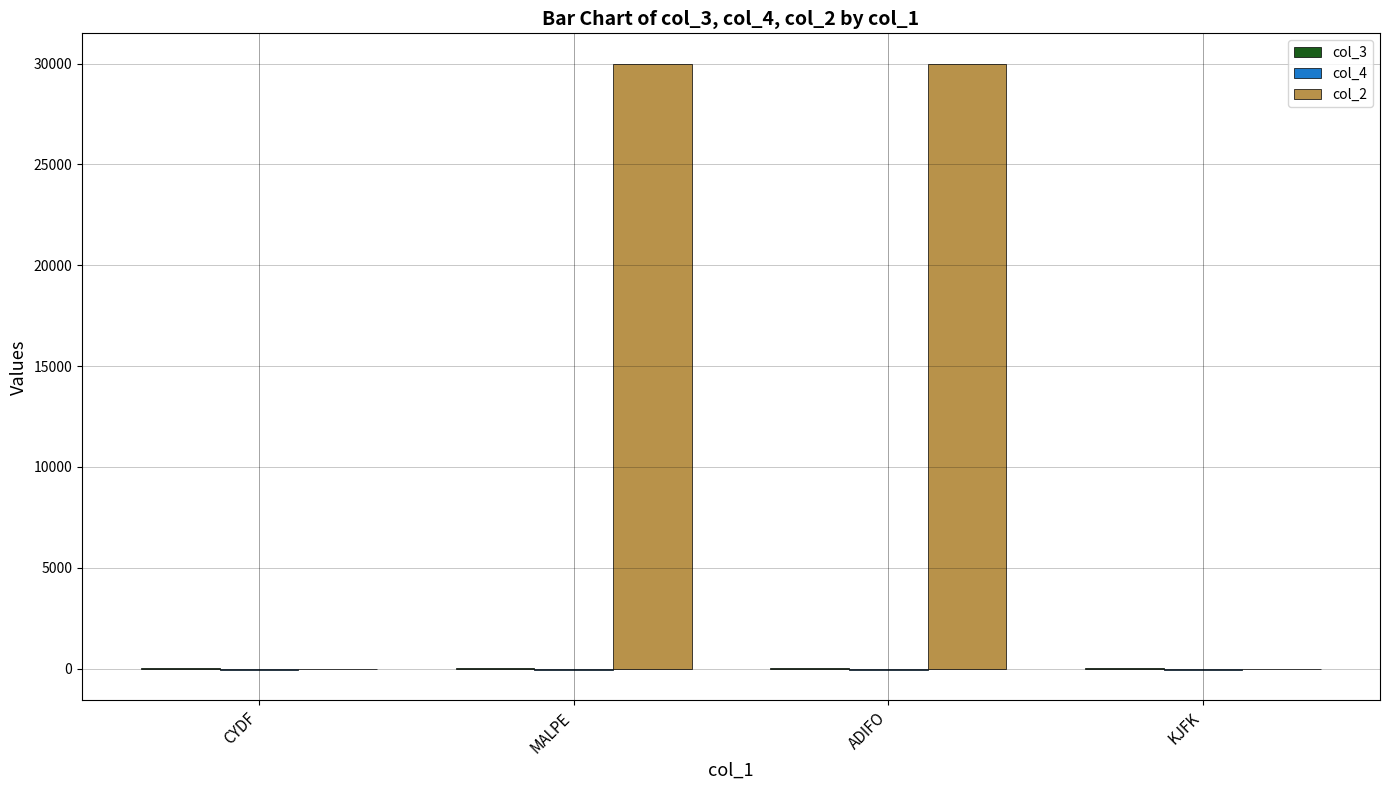

Which series has the largest total across all categories?

col_2